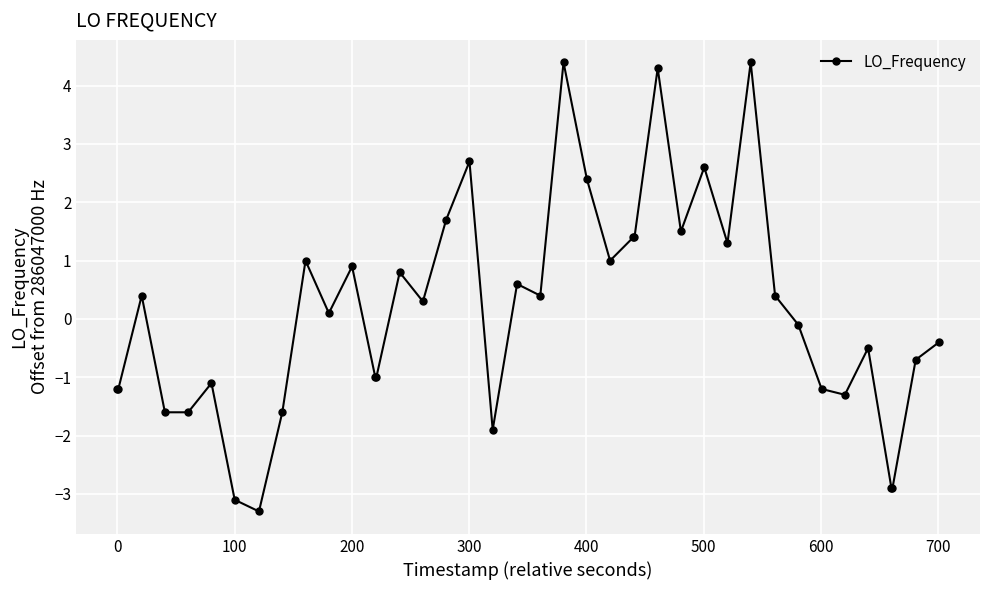

Does the chart have visible grid lines?

Yes